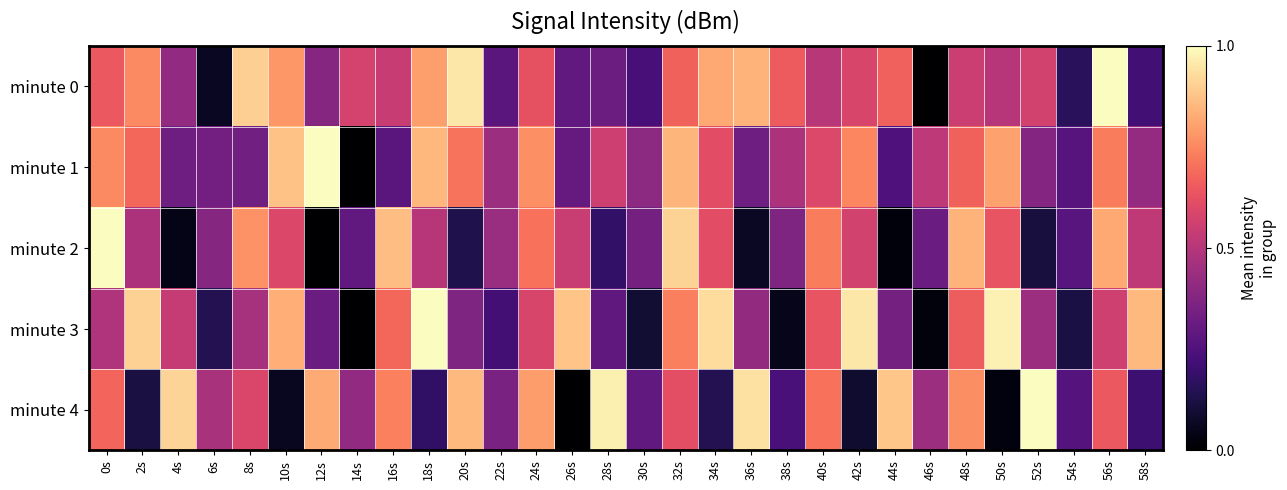

At which category does the chart reach its peak across all series?

56s